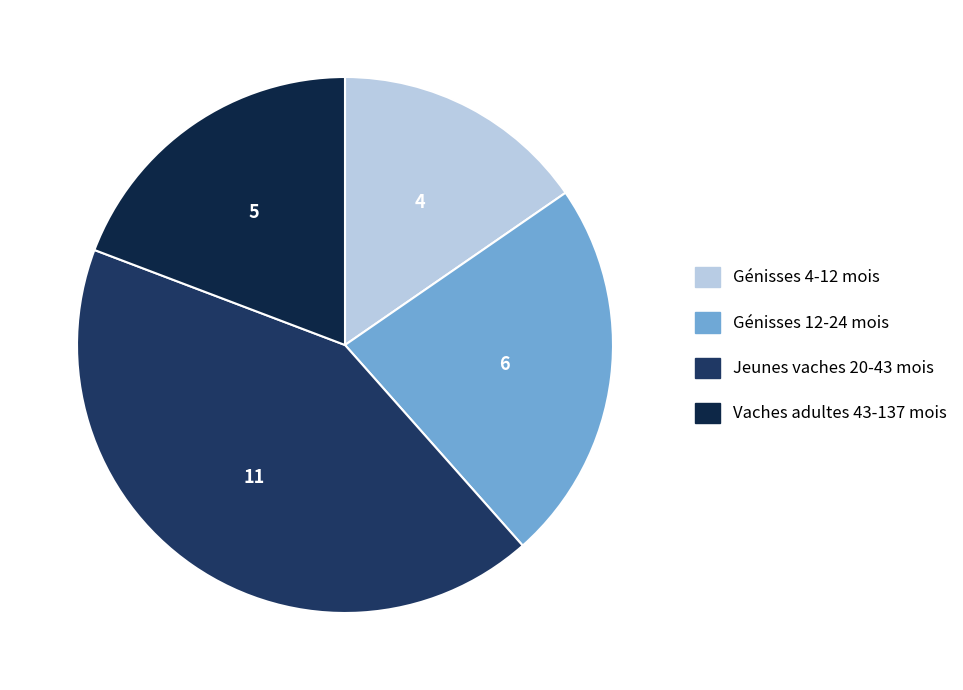

Rank the categories by value from lowest to highest.

Génisses 4-12 mois, Vaches adultes 43-137 mois, Génisses 12-24 mois, Jeunes vaches 20-43 mois